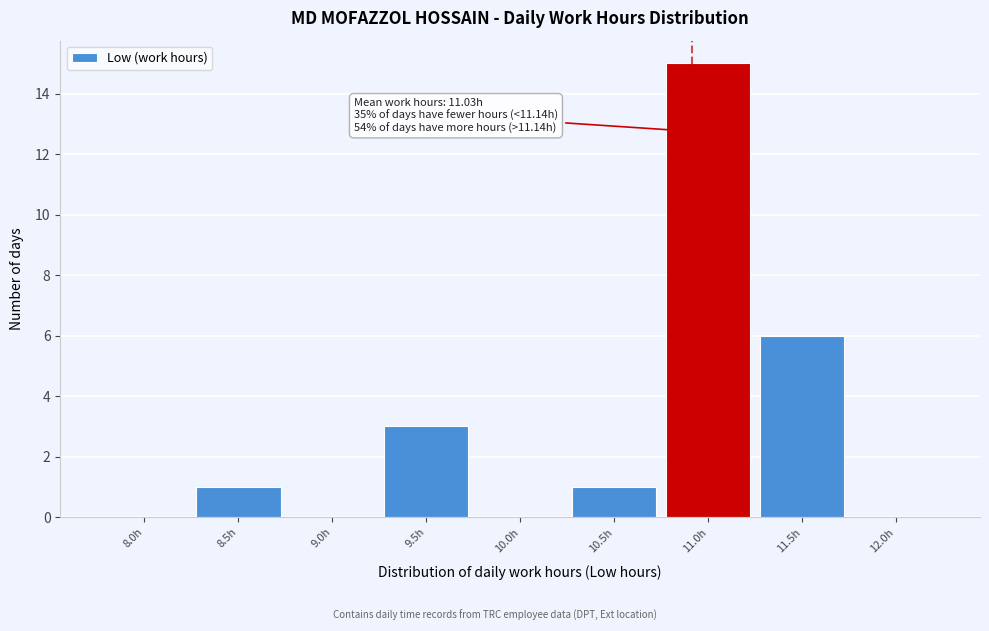

Reading left to right, what are all the values shown in this chart?

8.0h=0	8.5h=1	9.0h=0	9.5h=3	10.0h=0	10.5h=1	11.0h=15	11.5h=6	12.0h=0